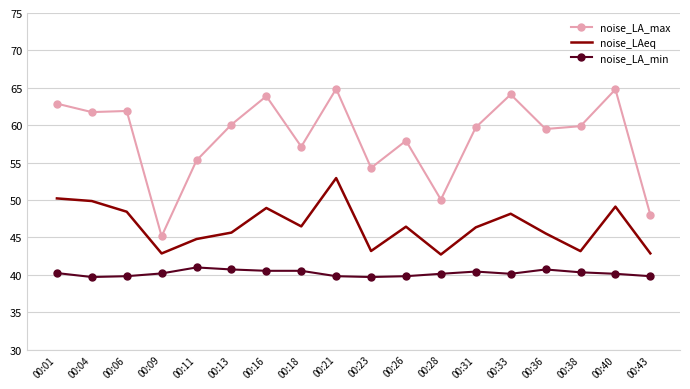

What is the difference between the maximum and minimum values in the noise_LA_min series?

1.3